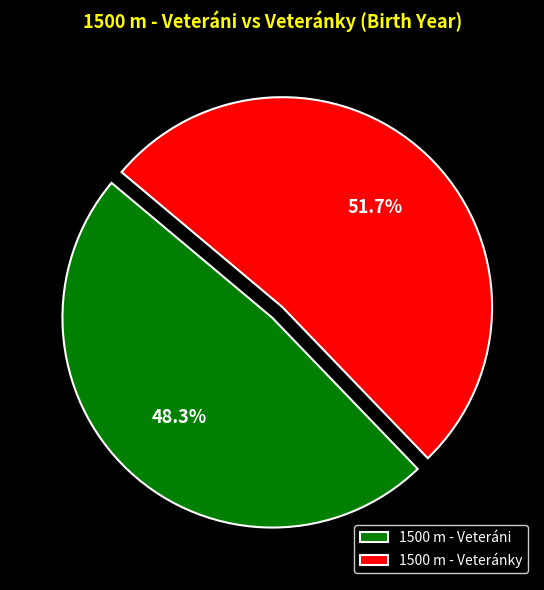

True or false: 1500 m - Veteráni accounts for 39% of the total.

False